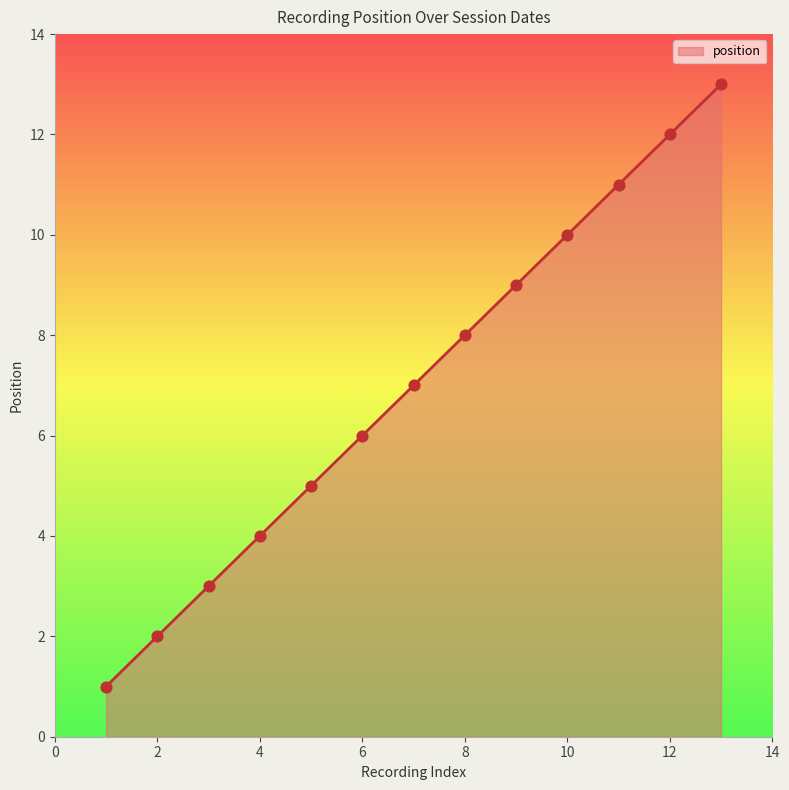

What is the greatest value displayed?

13